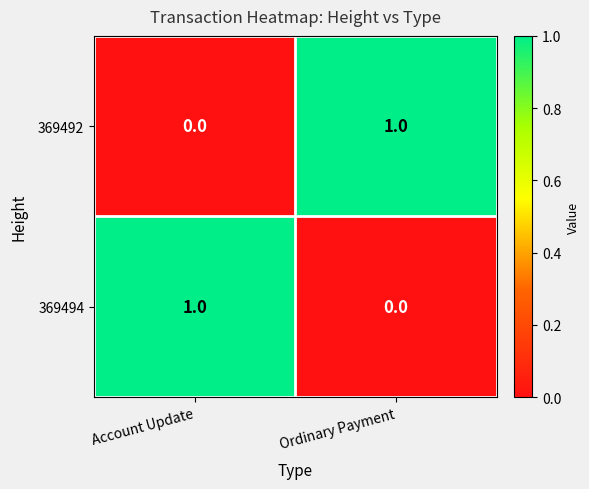

Where is 369492 nearest to the value 0?

Account Update